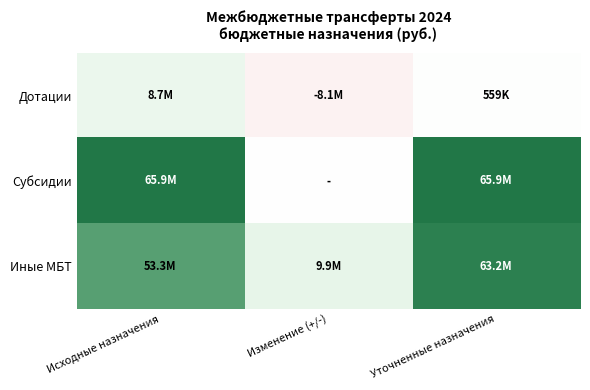

Which category has the lowest value across all series?

Изменение (+/-)